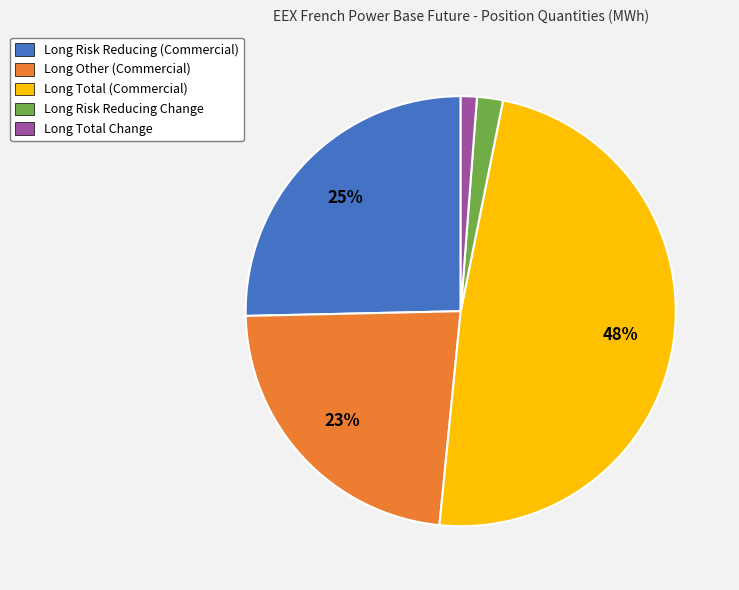

What percentage is the Long Total (Commercial) slice, to the nearest percent?

48%